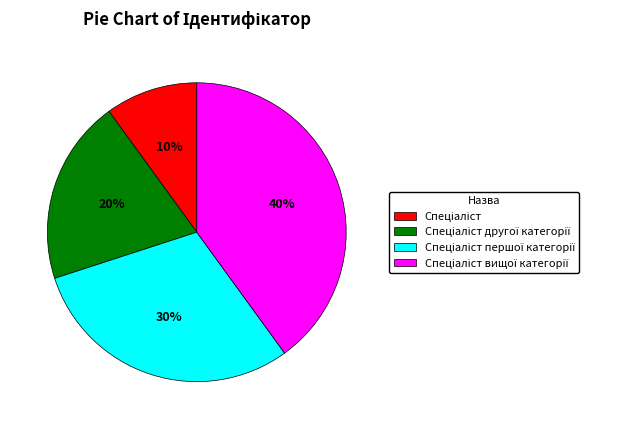

Is there any slice that represents more than half of the pie?

No